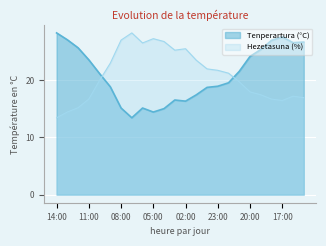

What are all the series names shown in the legend?

Tenperartura (°C), Hezetasuna (%)